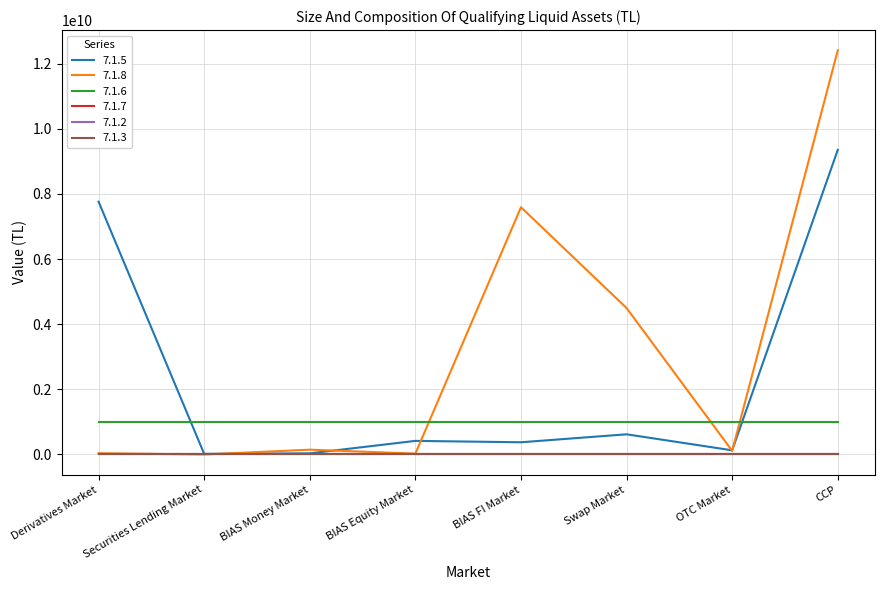

True or false: 7.1.7 and 7.1.2 cross at least once.

False